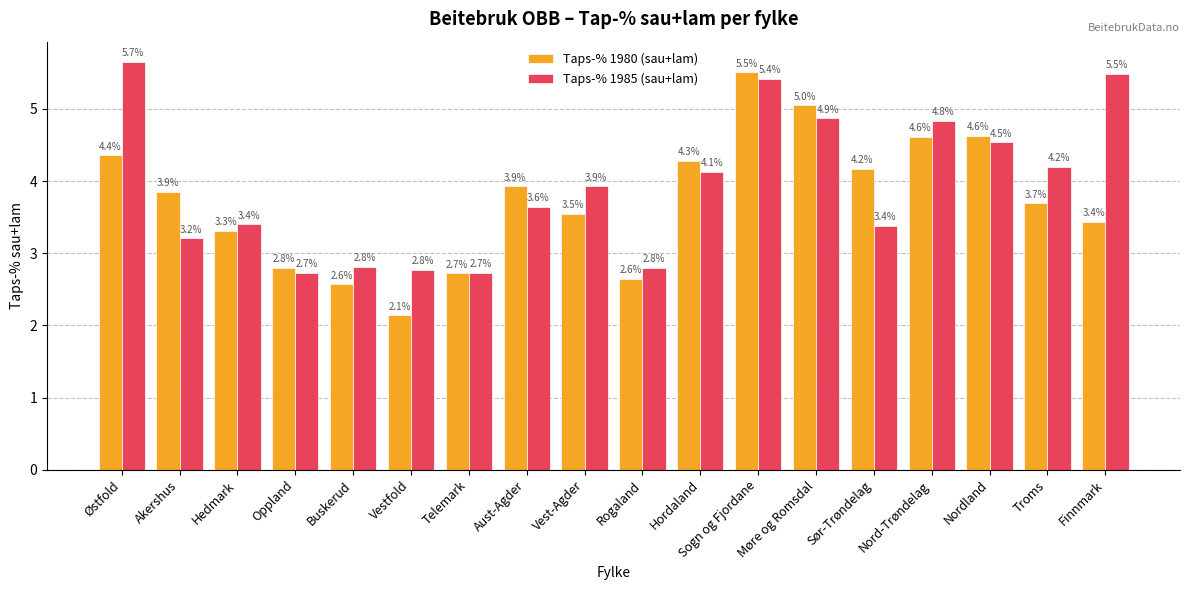

Which series has the largest total across all categories?

Taps-% 1985 (sau+lam)